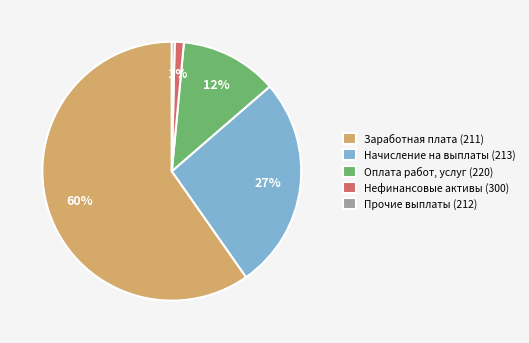

True or false: Оплата работ, услуг (220) accounts for 12% of the total.

True